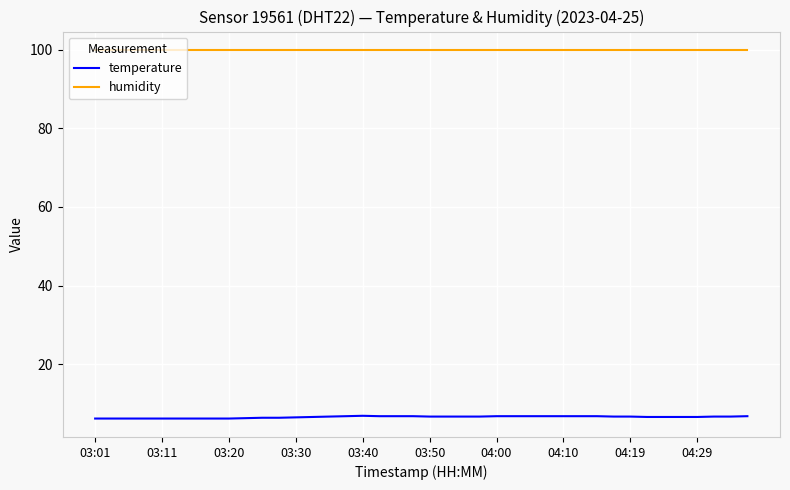

Rank the series by their maximum value, from lowest to highest.

temperature, humidity